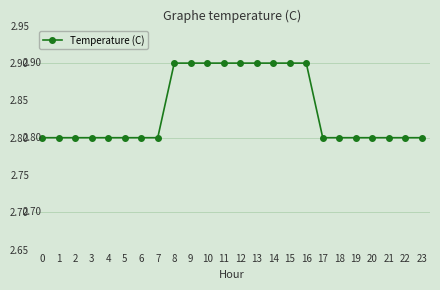

Is it true that the value at 1 is 4.9?

False